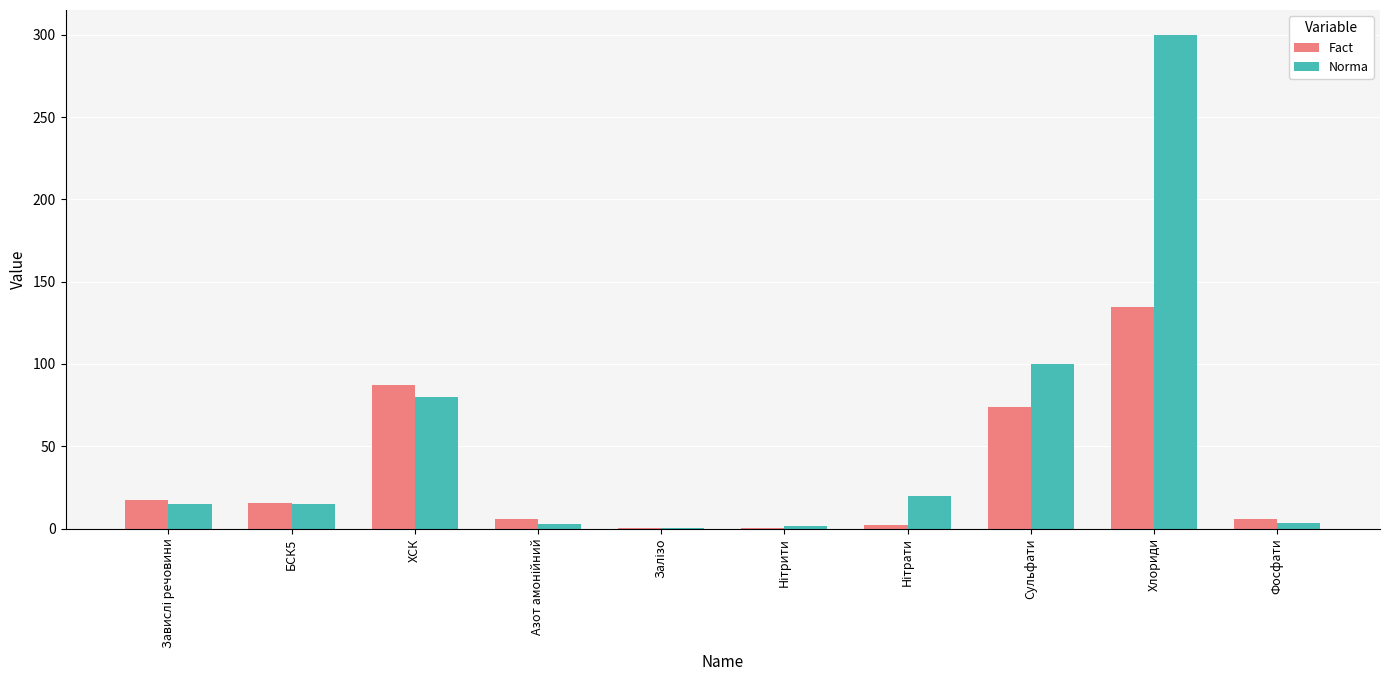

What is the average value of the Norma series?

53.8